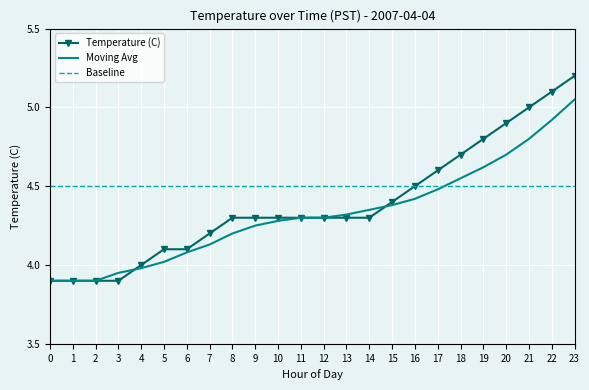

The value of Moving Avg at 3 is 2.1. True or false?

False